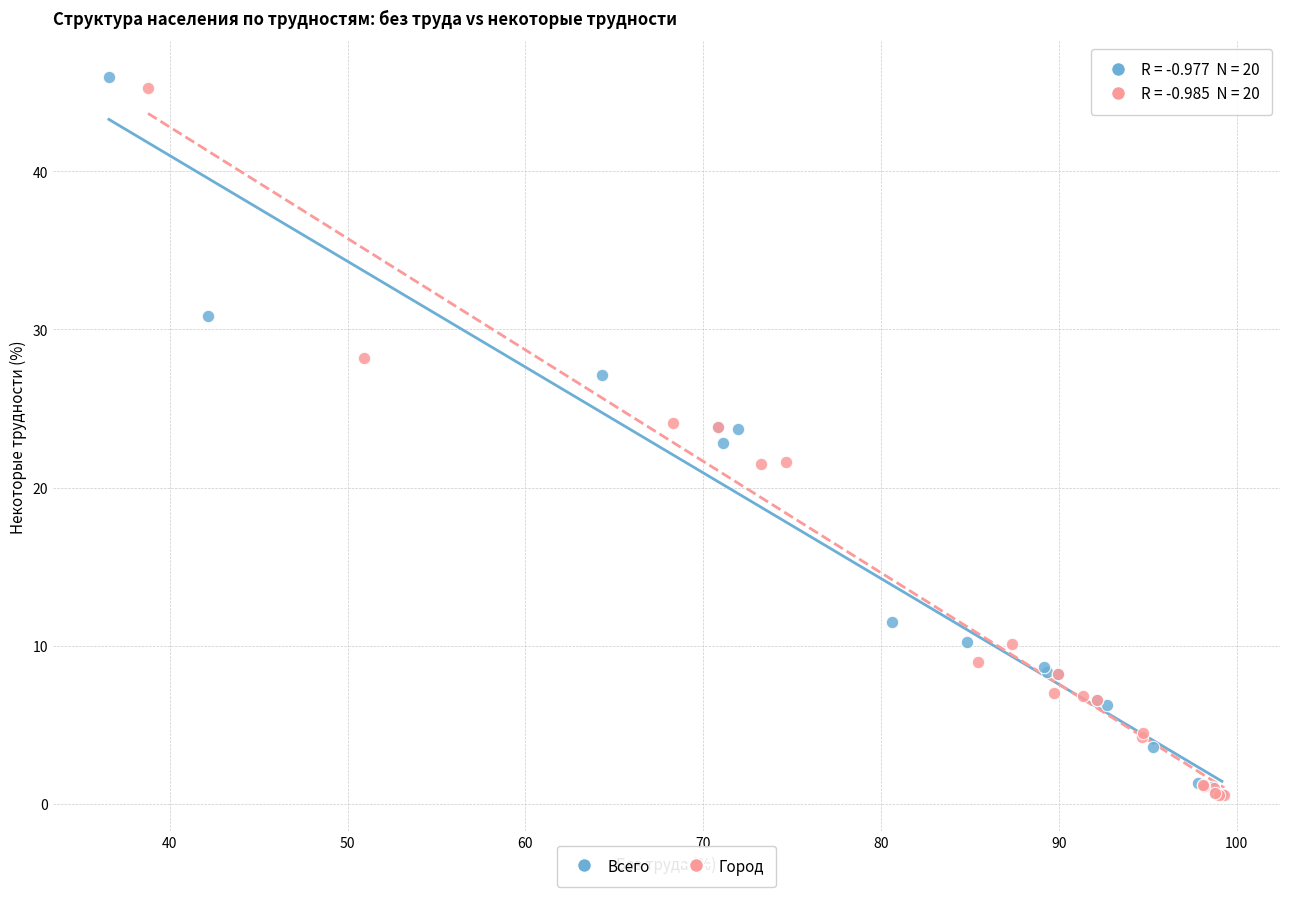

Which series has the largest Y range (max minus min)?

Всего